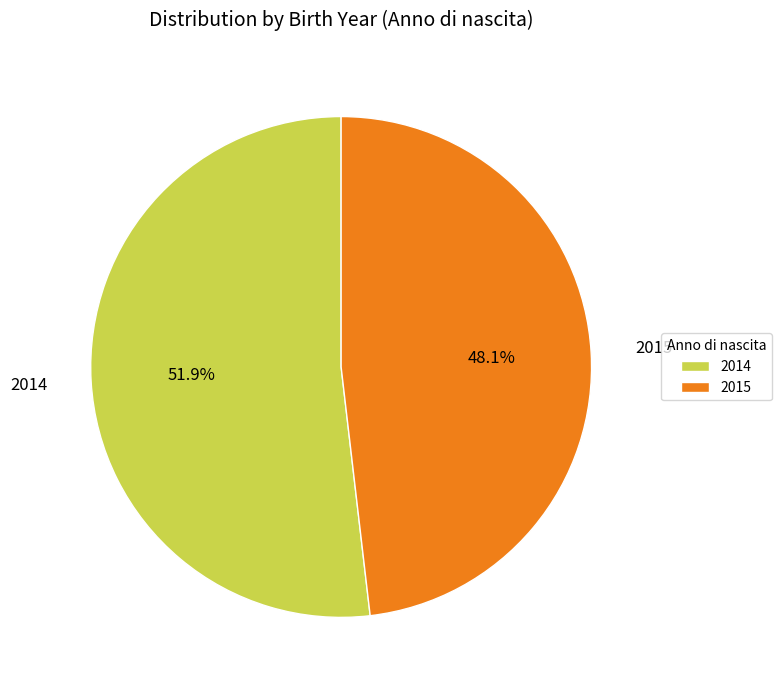

Count the number of slices in the pie.

2